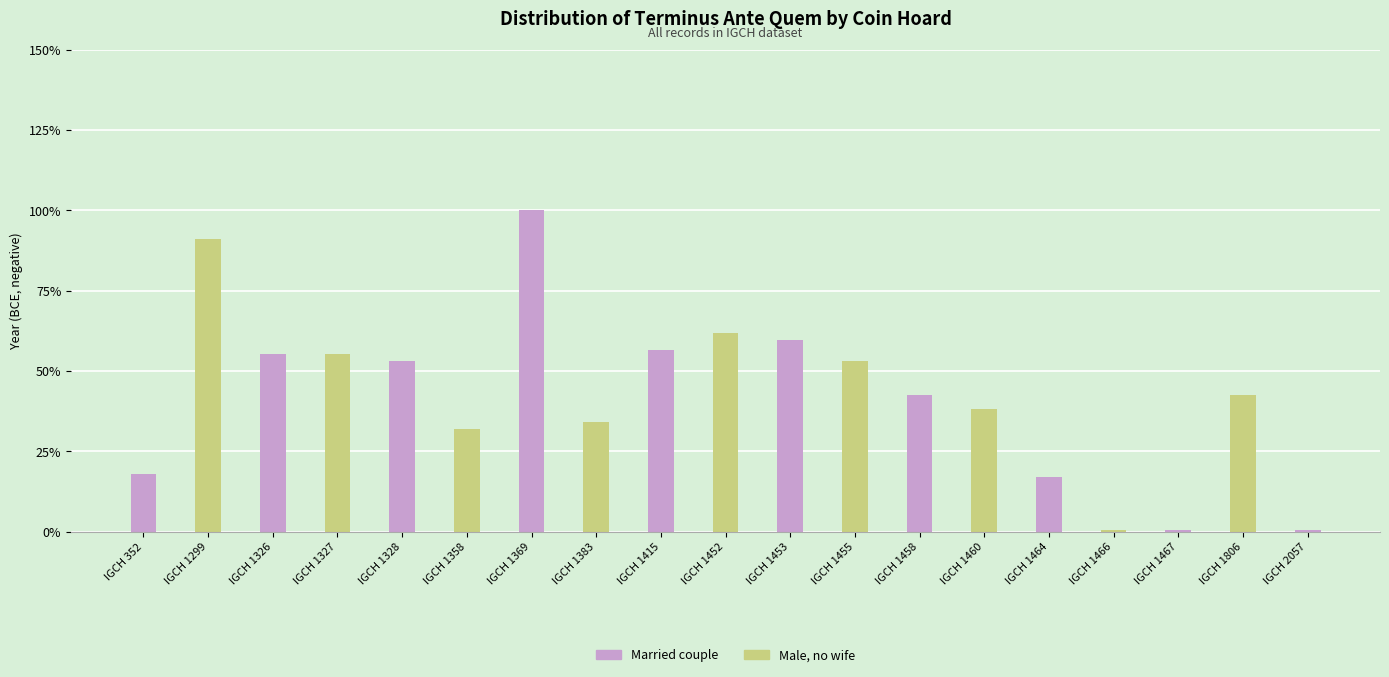

What is the sum of the values at IGCH 1806 and IGCH 2057?

-101